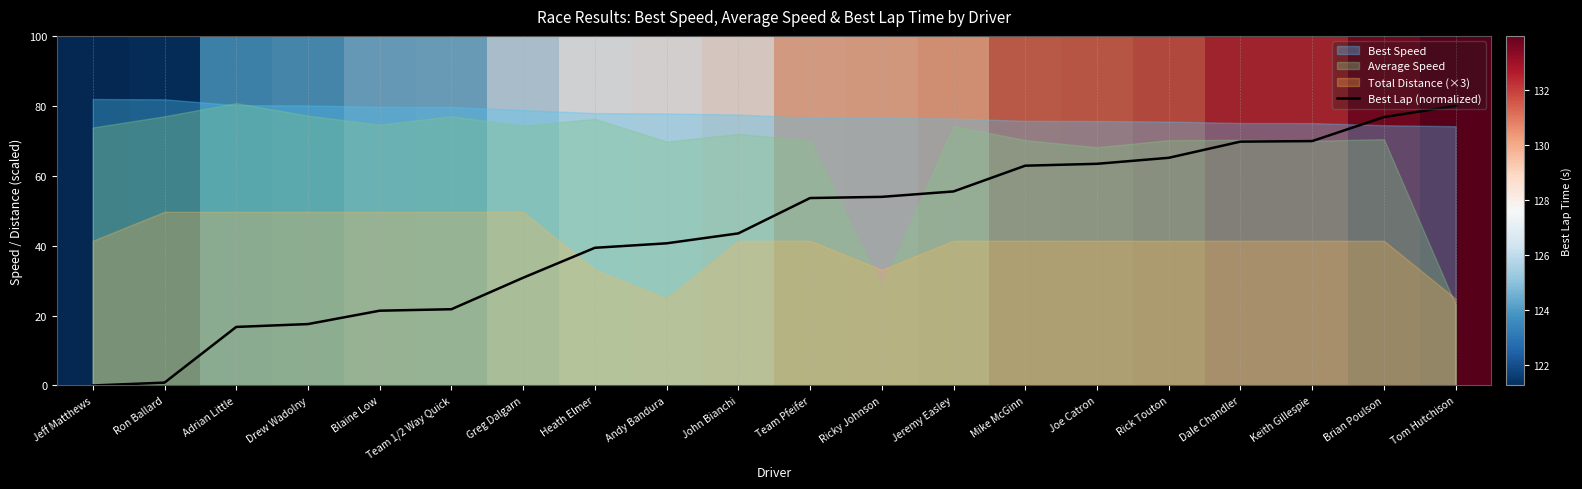

Which has a higher value, Ricky Johnson or Jeff Matthews?

Ricky Johnson